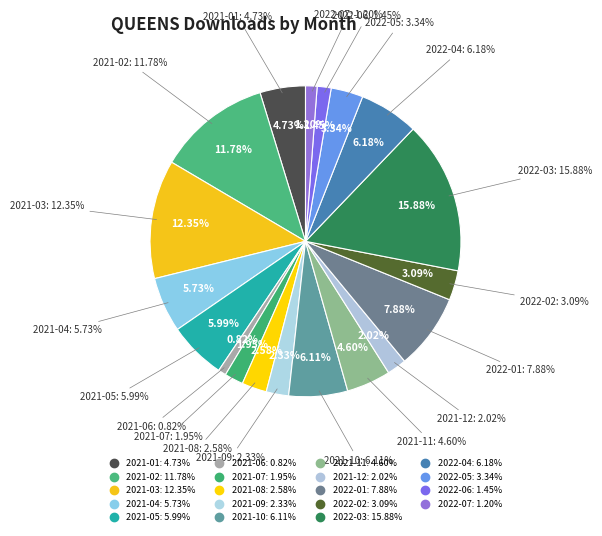

To the nearest percent, what percentage of the pie is 2021-01?

5%